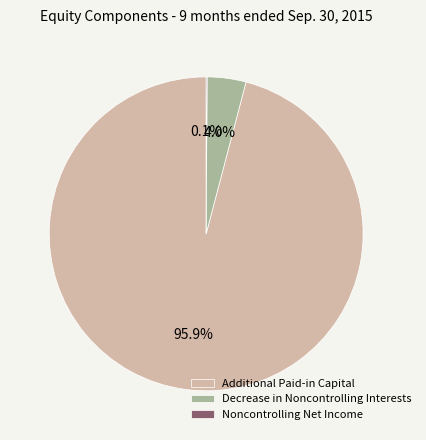

Between Additional Paid-in Capital and Decrease in Noncontrolling Interests, which is larger?

Additional Paid-in Capital